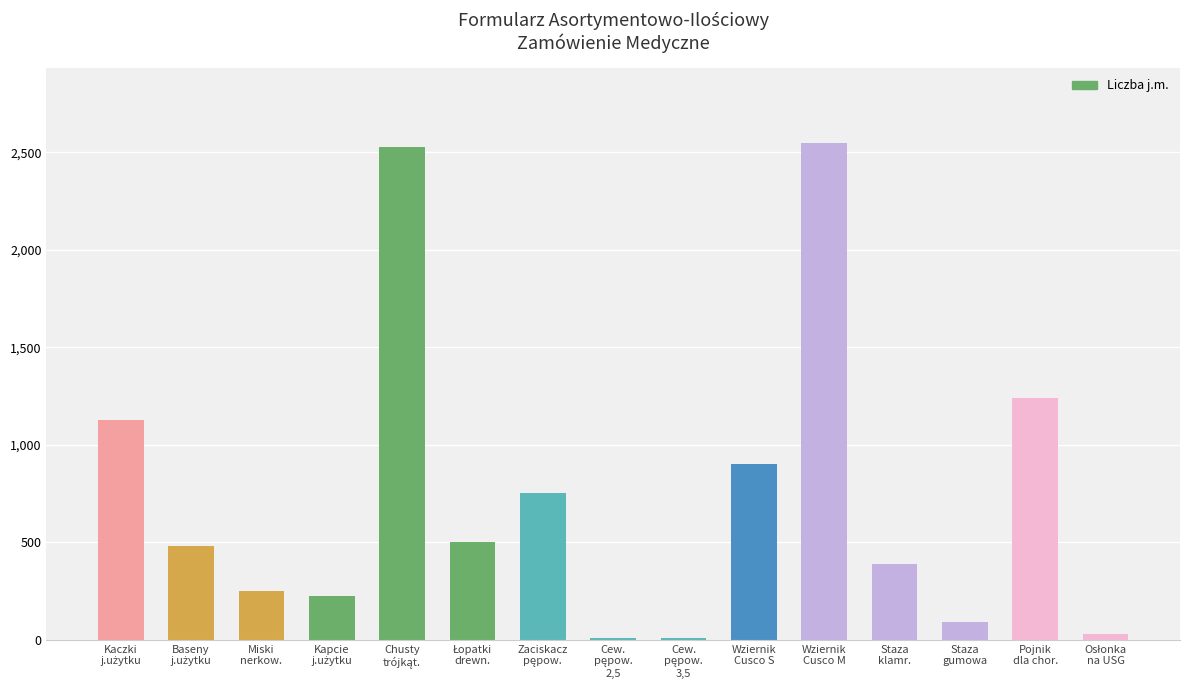

Are the bars grouped side by side (vs. stacked)?

No